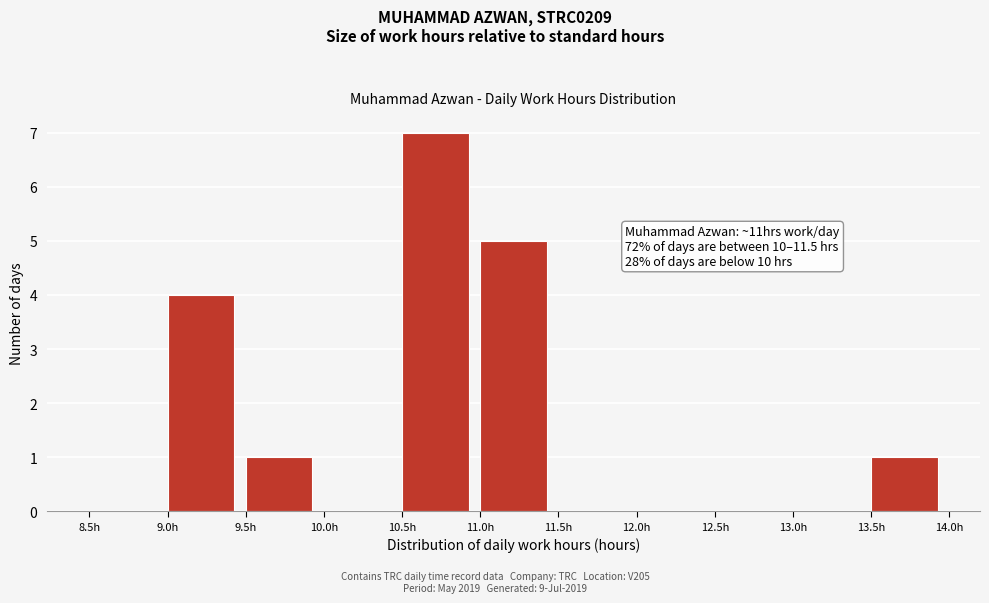

Over which range of the x-axis is the bar tallest?

10.5 to 11.0